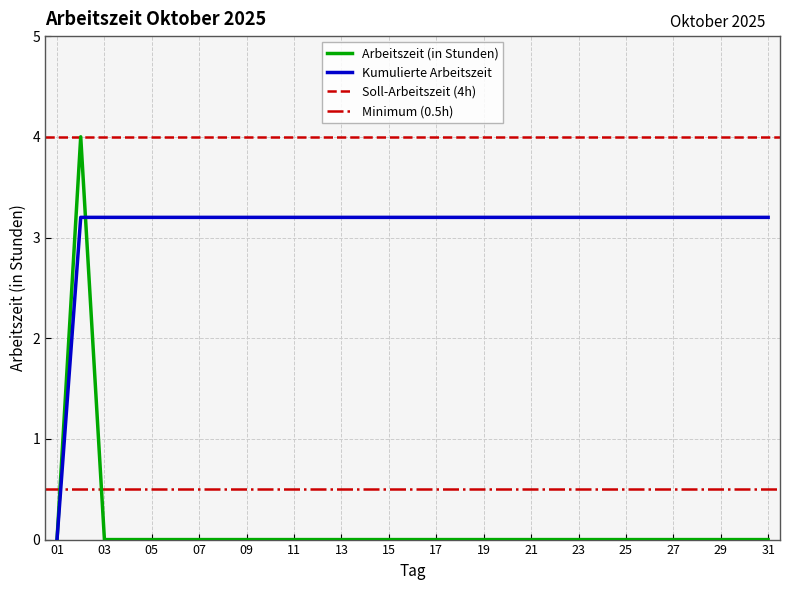

Between 16 and 19, which is larger?

16